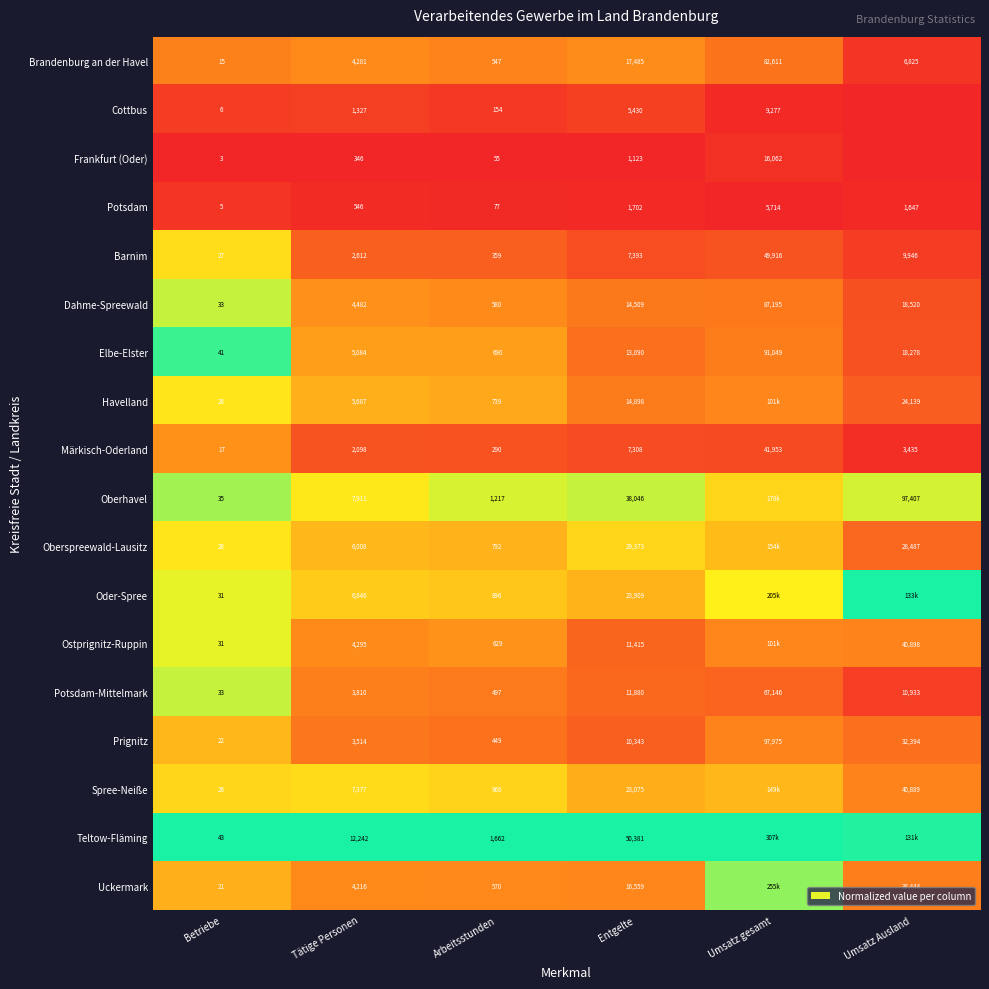

True or false: Frankfurt (Oder) has a value of -0.0 at Betriebe.

False